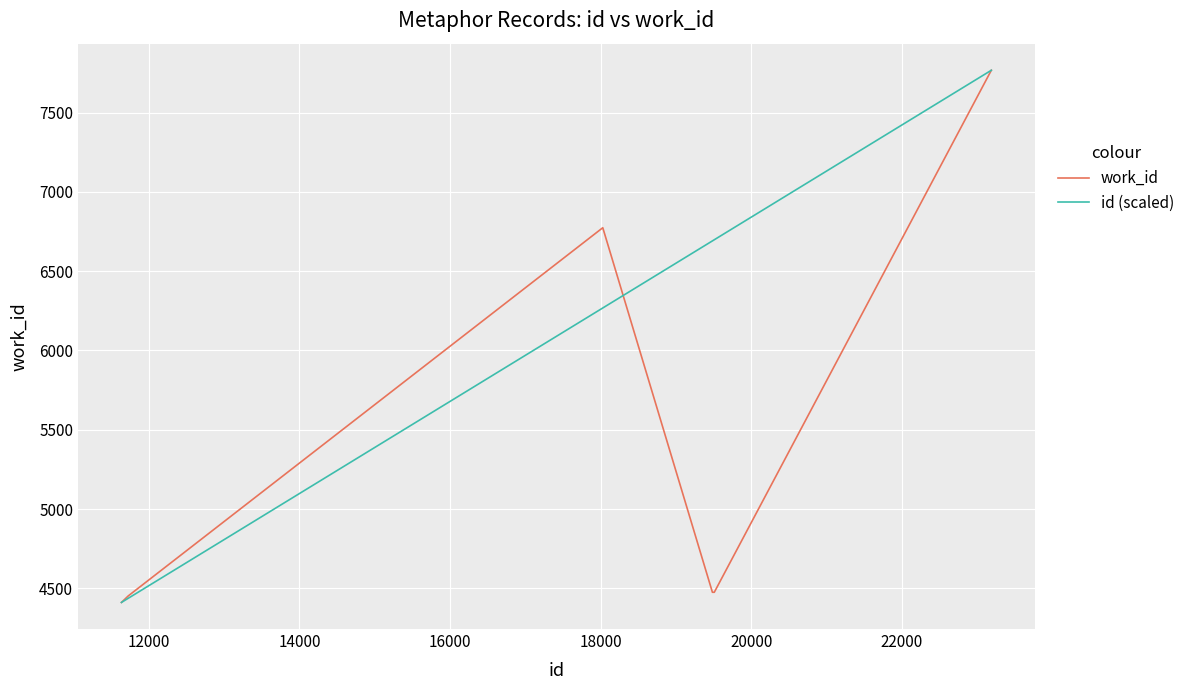

Which series has the largest total across all categories?

id (scaled)